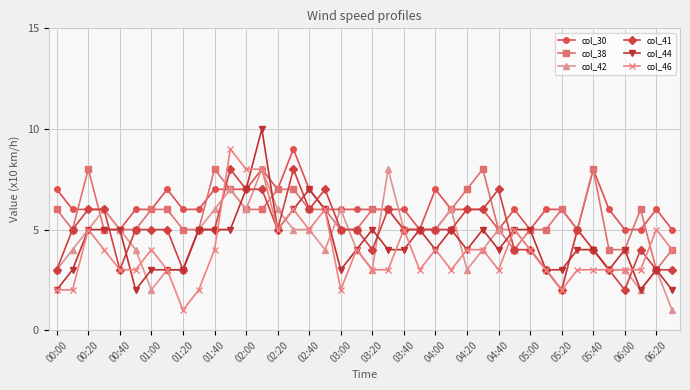

True or false: col_30 has more than 0 points higher than both neighbors.

True